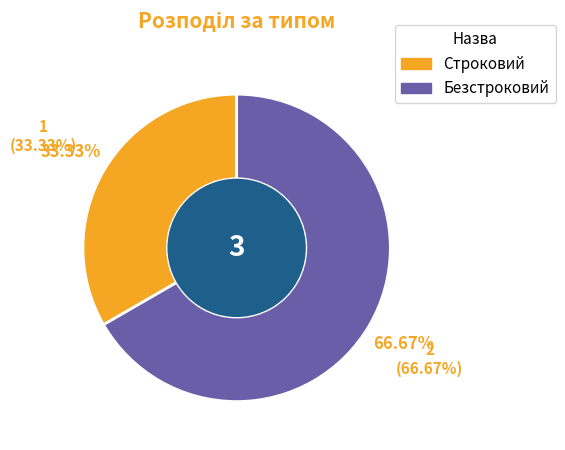

To the nearest percent, what is the average slice percentage?

50%